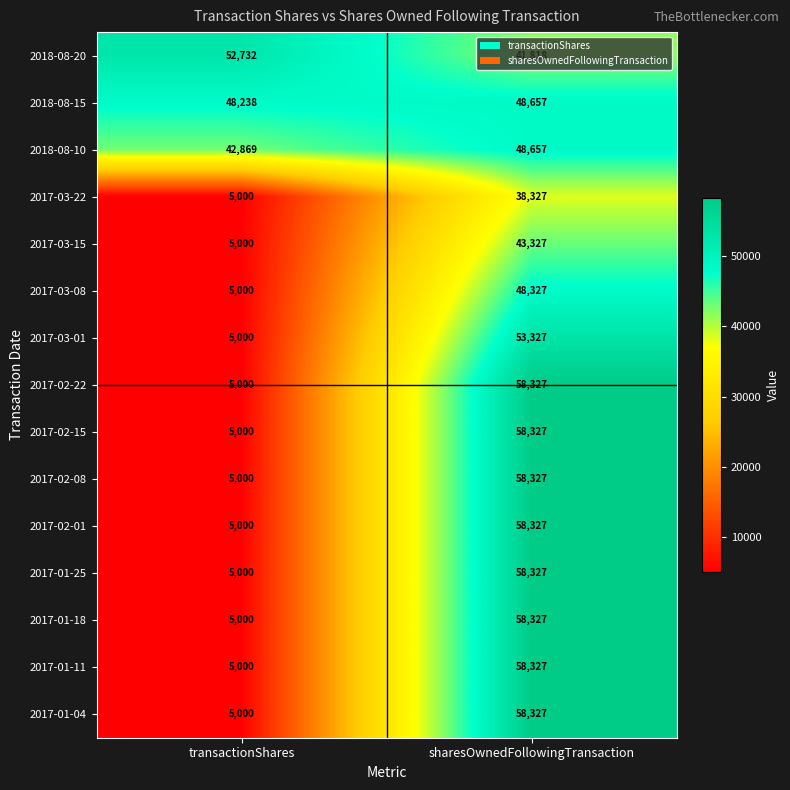

What is the difference between the highest and lowest values at transactionShares?

47732